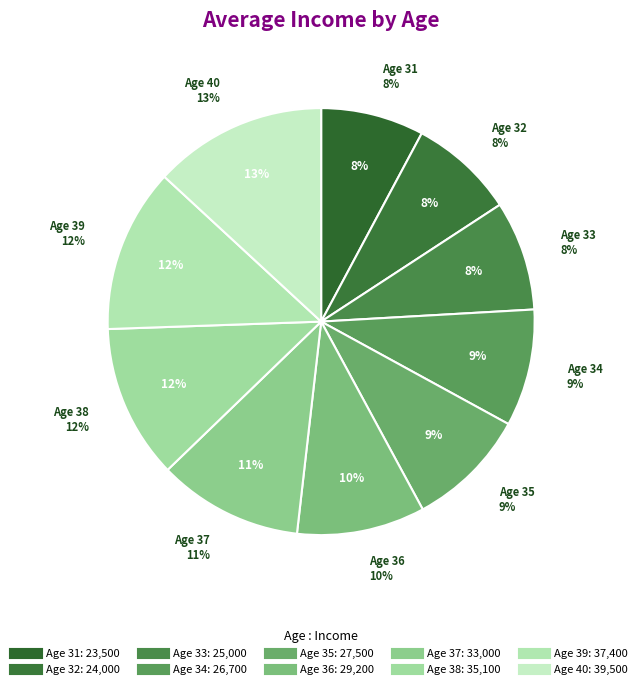

Does 39 represent more than half of the total?

No